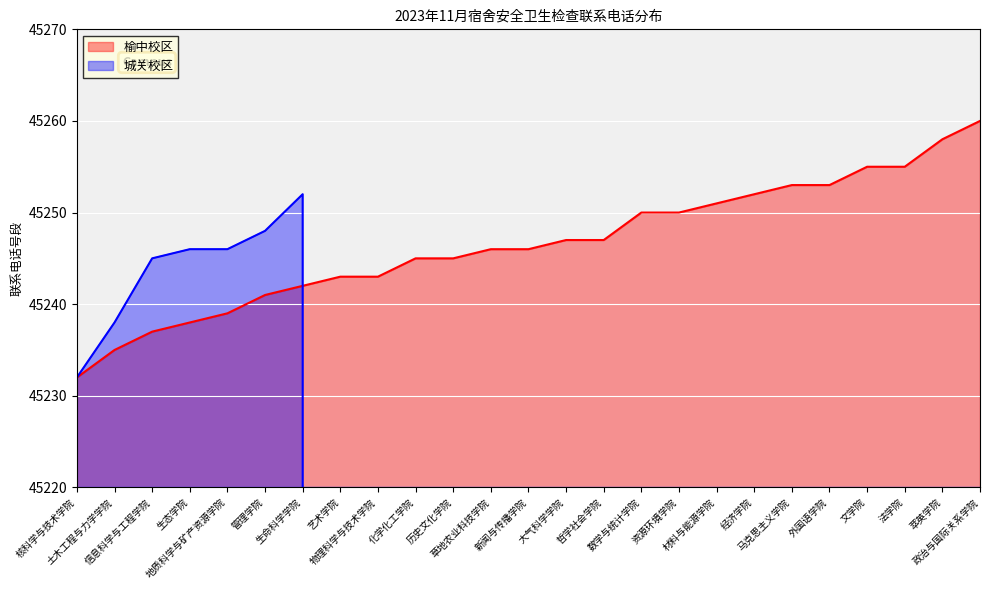

Which category has the lowest value in the 城关校区 series?

艺术学院